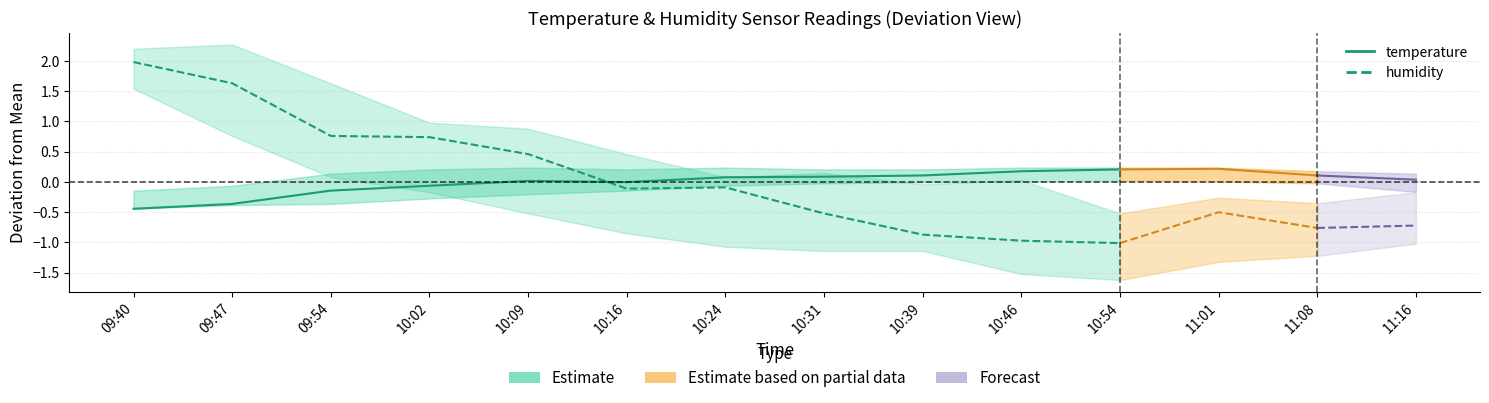

Where is the first local maximum for temperature?

10:09